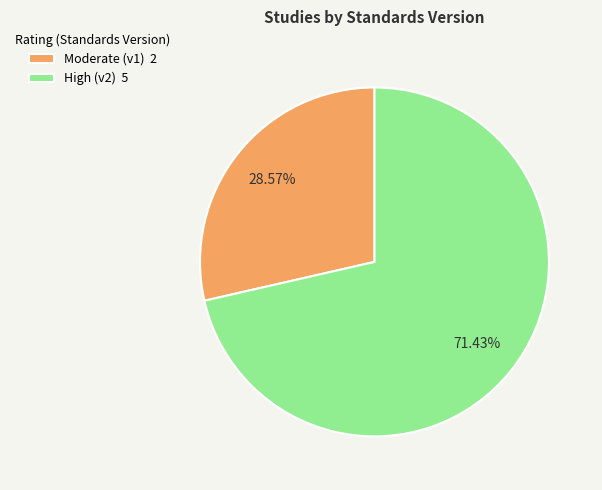

Does High (v2) 5 account for over 50% of the chart?

Yes